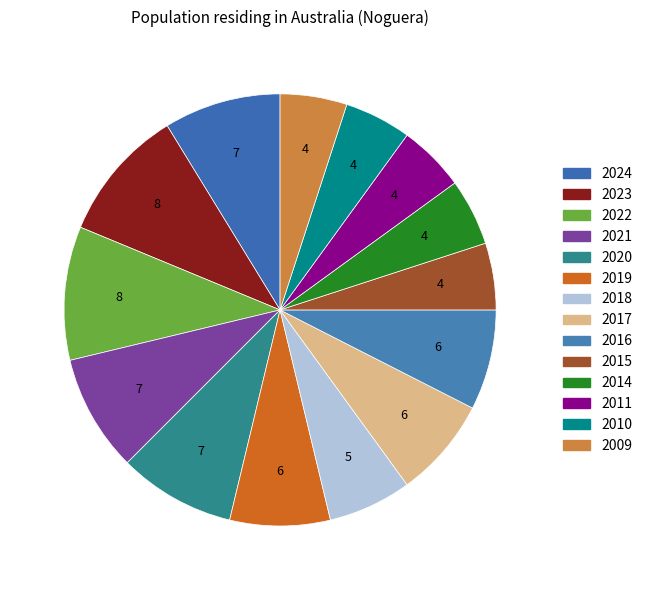

True or false: 2018 accounts for 1% of the total.

False